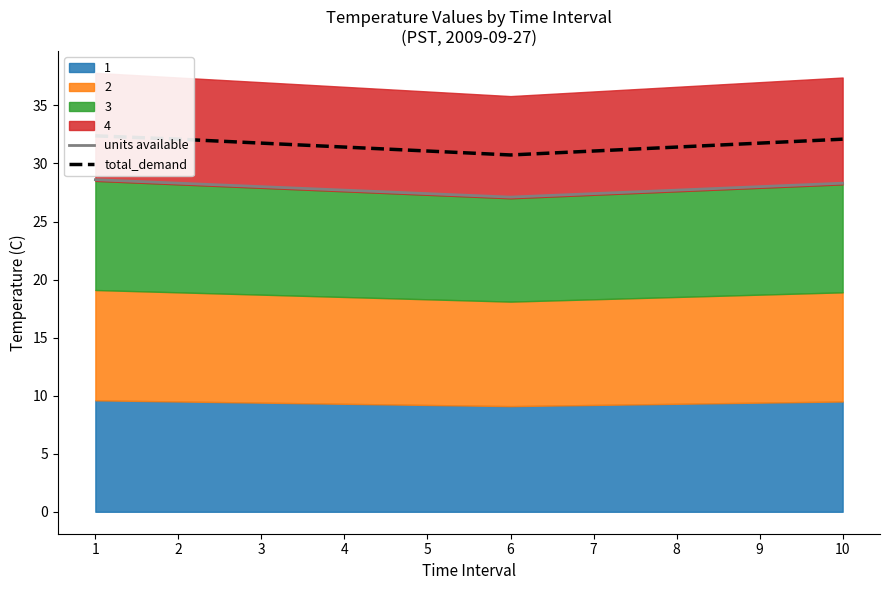

Reading left to right, transcribe all the data shown in this chart.

units available: 28.6	28.3	28.0	27.7	27.4	27.1	27.4	27.7	28.0	28.3
total_demand: 32.4	32.1	31.8	31.4	31.1	30.7	31.1	31.4	31.8	32.1